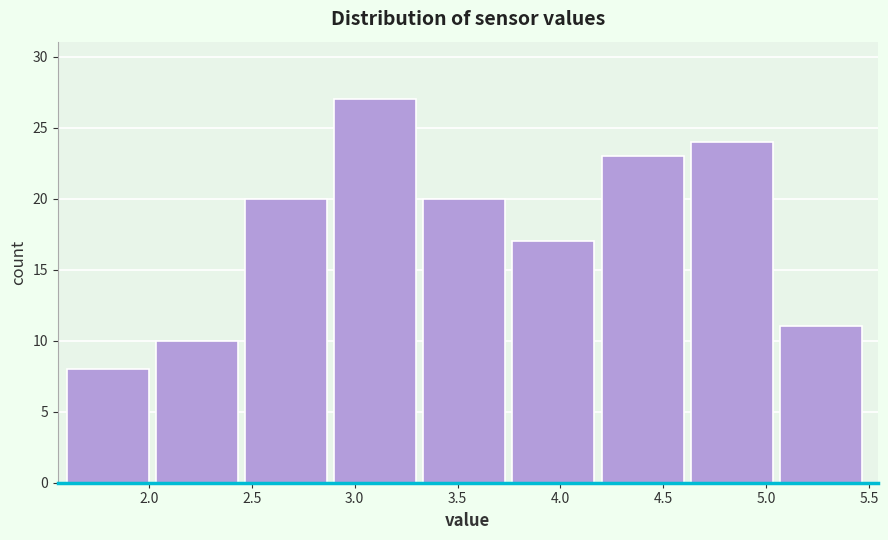

Reading left to right, list every bar in this chart as the range it spans on the x-axis followed by its height. Neither the bar edges nor the heights are printed on the chart, so give them approximately, as read against the axes.

1.60 to 2.05: 8
2.05 to 2.45: 10
2.45 to 2.90: 20
2.90 to 3.35: 27
3.35 to 3.75: 20
3.75 to 4.20: 17
4.20 to 4.65: 23
4.65 to 5.05: 24
5.05 to 5.50: 11